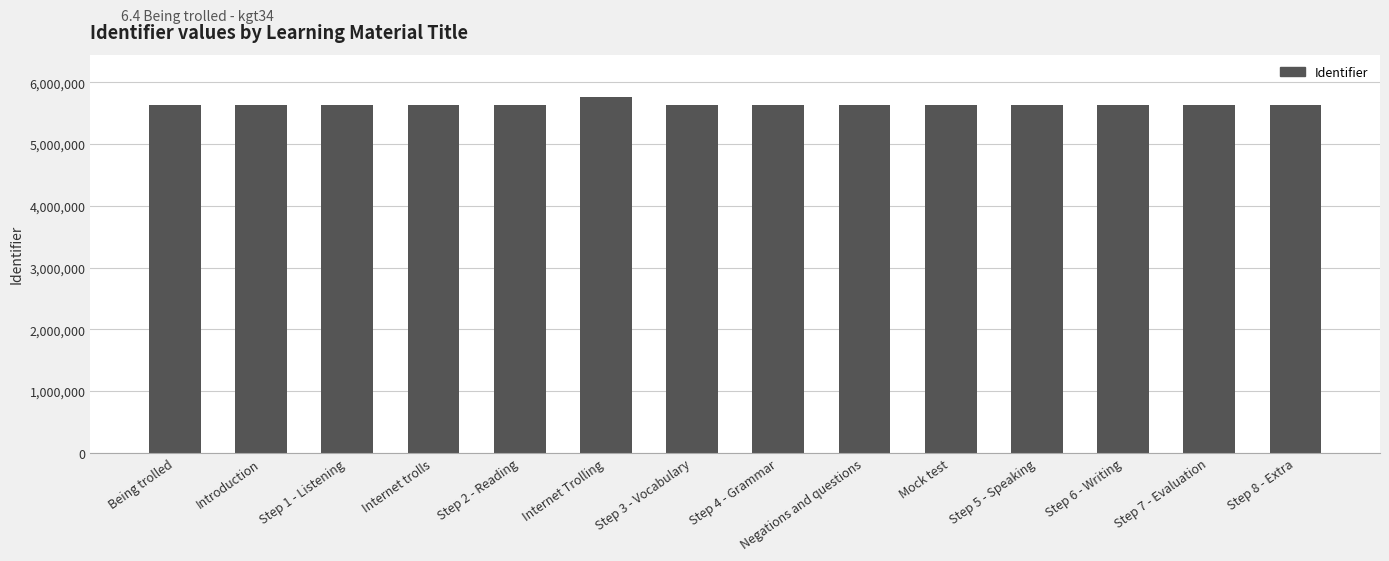

What is the label of the 11th bar from the right?

Internet trolls